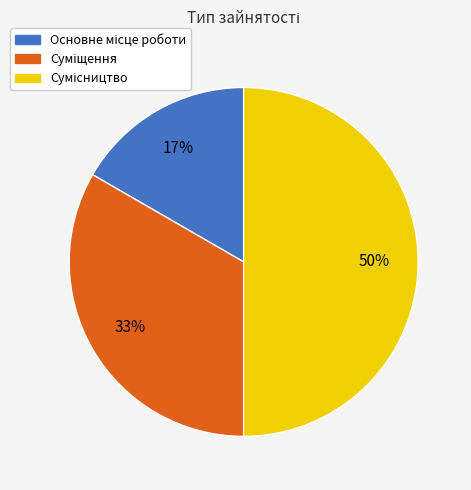

To the nearest percent, what is the difference between the largest and smallest slice percentages?

33%